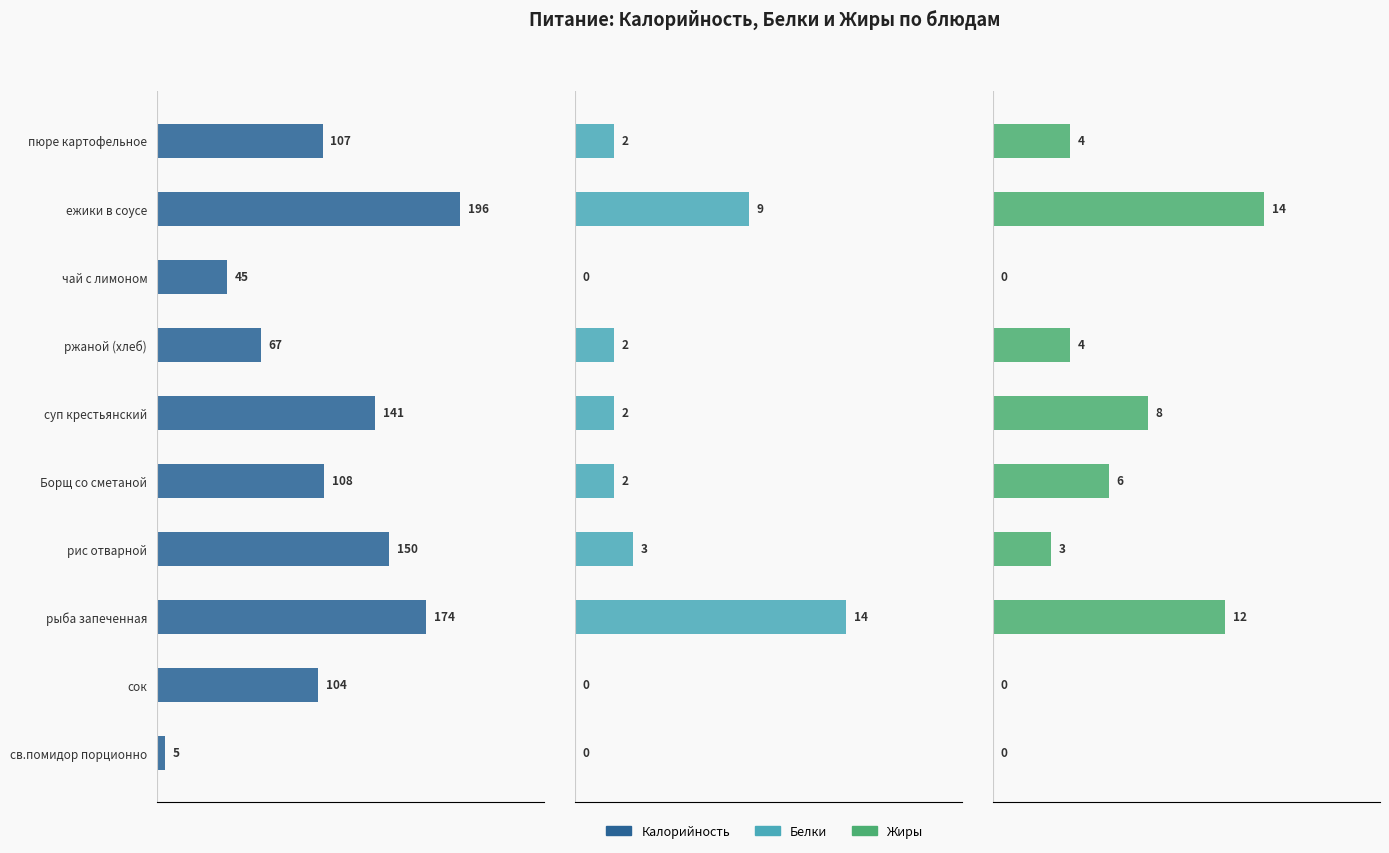

The Калорийность series shows 156 at сок. True or false?

False